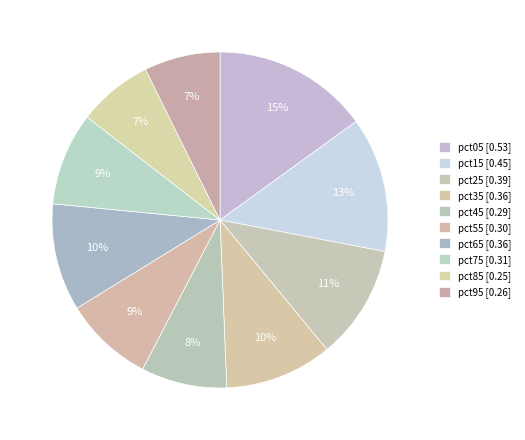

How many segments does this pie chart have?

10